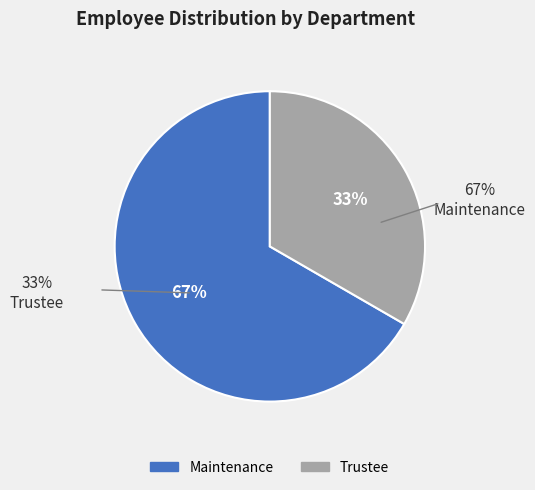

What is the total percentage of Maintenance and Trustee?

100.0%